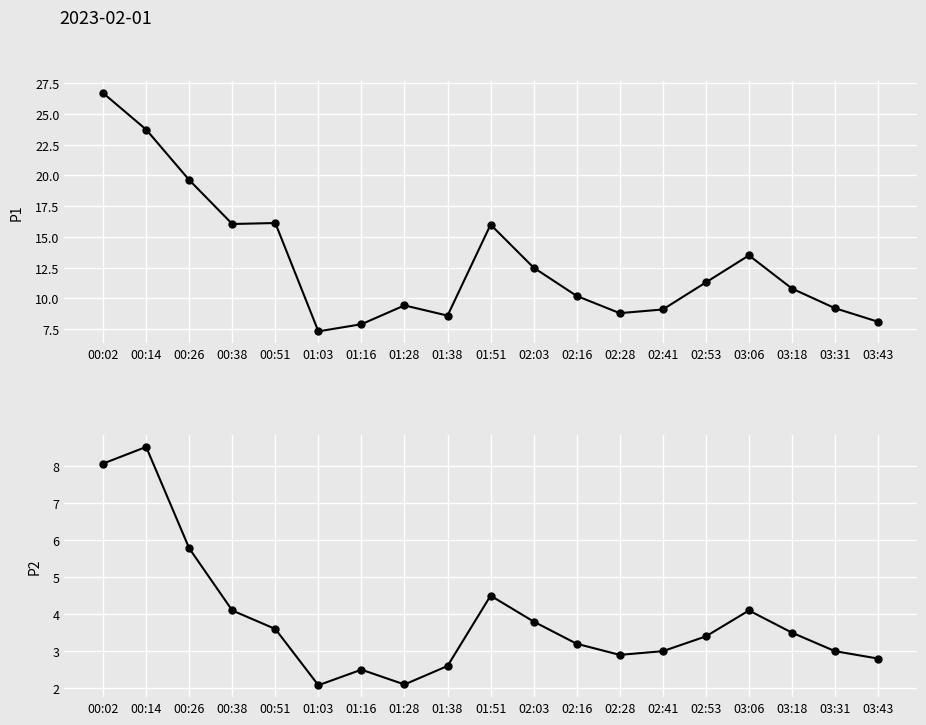

At which label does P2 reach its peak?

00:14